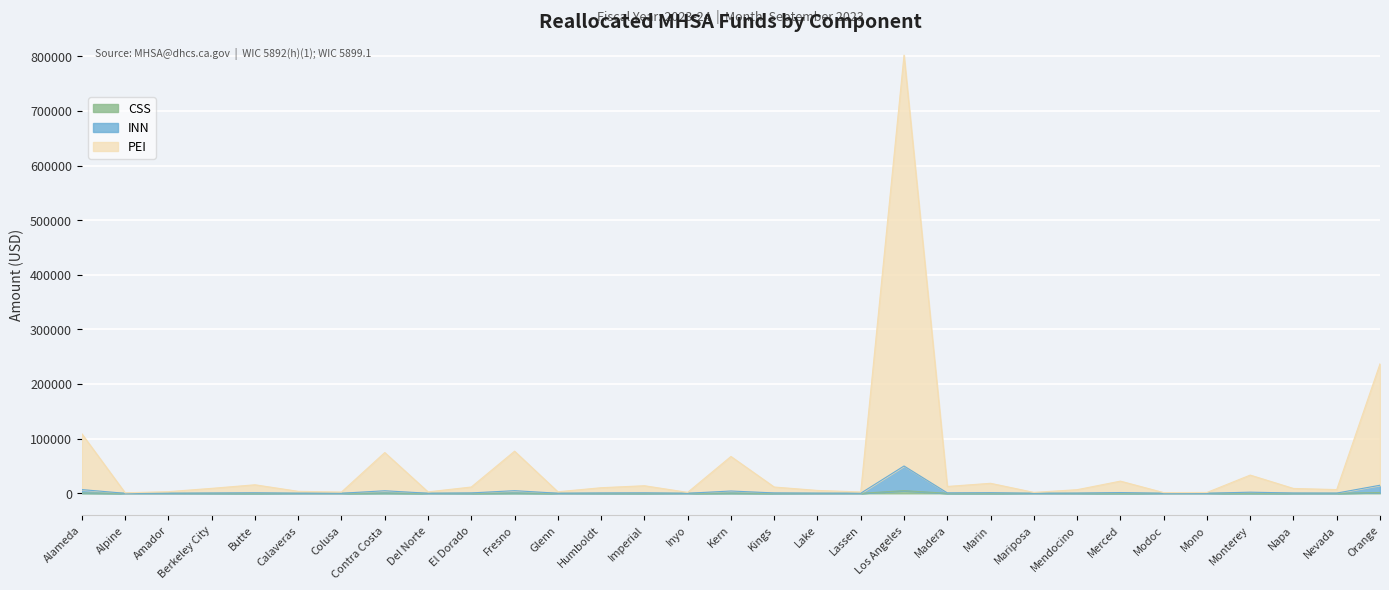

Does the chart display data point markers on the line(s)?

No